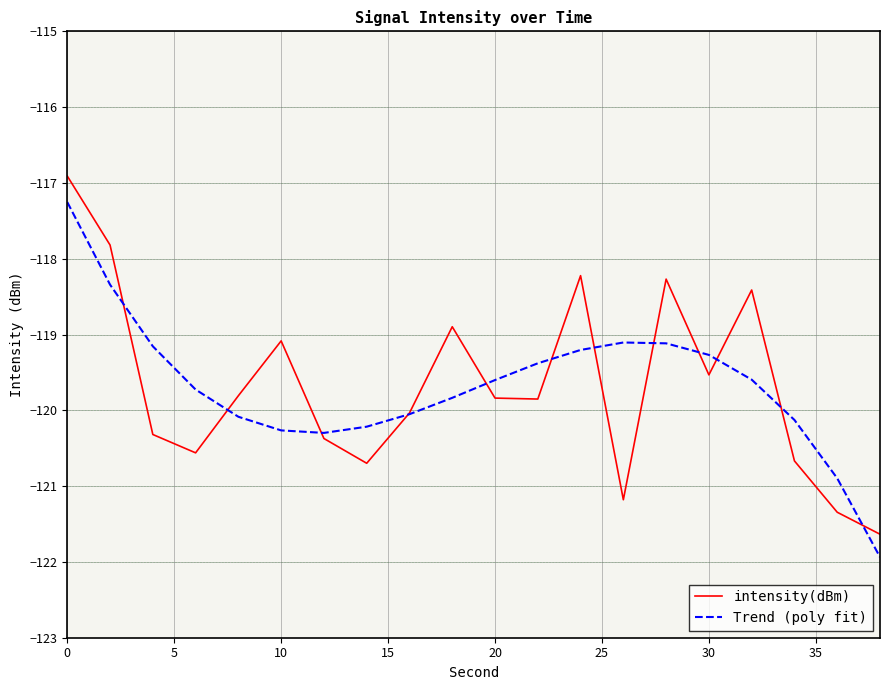

What are all the series names shown in the legend?

intensity(dBm), Trend (poly fit)